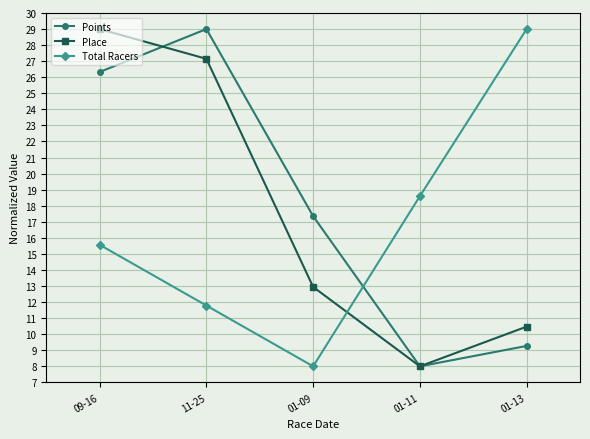

At which category is the sum across all series the highest?

09-16